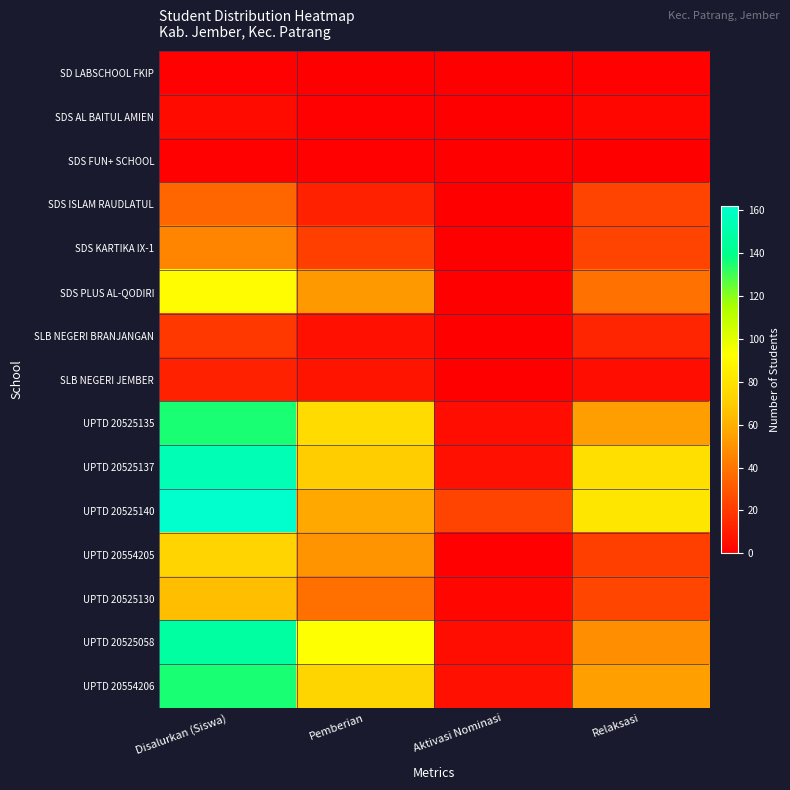

Reading left to right, list all the values displayed in this chart.

SD LABSCHOOL FKIP: Disalurkan (Siswa)=1	Pemberian=0	Aktivasi Nominasi=0	Relaksasi=1
SDS AL BAITUL AMIEN: Disalurkan (Siswa)=4	Pemberian=1	Aktivasi Nominasi=0	Relaksasi=3
SDS FUN+ SCHOOL: Disalurkan (Siswa)=1	Pemberian=1	Aktivasi Nominasi=0	Relaksasi=0
SDS ISLAM RAUDLATUL: Disalurkan (Siswa)=35	Pemberian=12	Aktivasi Nominasi=0	Relaksasi=23
SDS KARTIKA IX-1: Disalurkan (Siswa)=45	Pemberian=22	Aktivasi Nominasi=0	Relaksasi=23
SDS PLUS AL-QODIRI: Disalurkan (Siswa)=91	Pemberian=52	Aktivasi Nominasi=0	Relaksasi=39
SLB NEGERI BRANJANGAN: Disalurkan (Siswa)=19	Pemberian=6	Aktivasi Nominasi=0	Relaksasi=13
SLB NEGERI JEMBER: Disalurkan (Siswa)=12	Pemberian=7	Aktivasi Nominasi=0	Relaksasi=5
UPTD 20525135: Disalurkan (Siswa)=135	Pemberian=76	Aktivasi Nominasi=5	Relaksasi=54
UPTD 20525137: Disalurkan (Siswa)=154	Pemberian=70	Aktivasi Nominasi=6	Relaksasi=78
UPTD 20525140: Disalurkan (Siswa)=162	Pemberian=58	Aktivasi Nominasi=23	Relaksasi=81
UPTD 20554205: Disalurkan (Siswa)=73	Pemberian=50	Aktivasi Nominasi=1	Relaksasi=22
UPTD 20525130: Disalurkan (Siswa)=65	Pemberian=38	Aktivasi Nominasi=3	Relaksasi=24
UPTD 20525058: Disalurkan (Siswa)=147	Pemberian=93	Aktivasi Nominasi=5	Relaksasi=49
UPTD 20554206: Disalurkan (Siswa)=135	Pemberian=74	Aktivasi Nominasi=6	Relaksasi=55